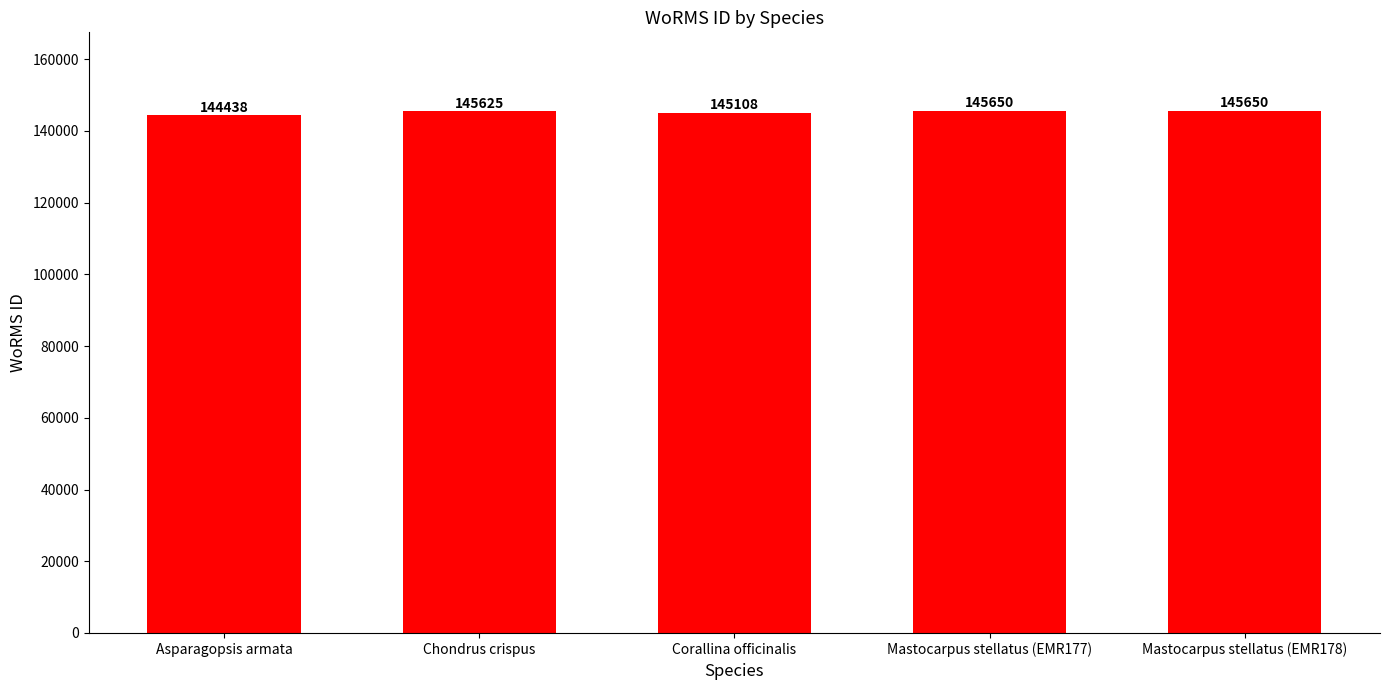

Approximately how many times larger is the value at Chondrus crispus compared to Mastocarpus stellatus (EMR177)?

1.0